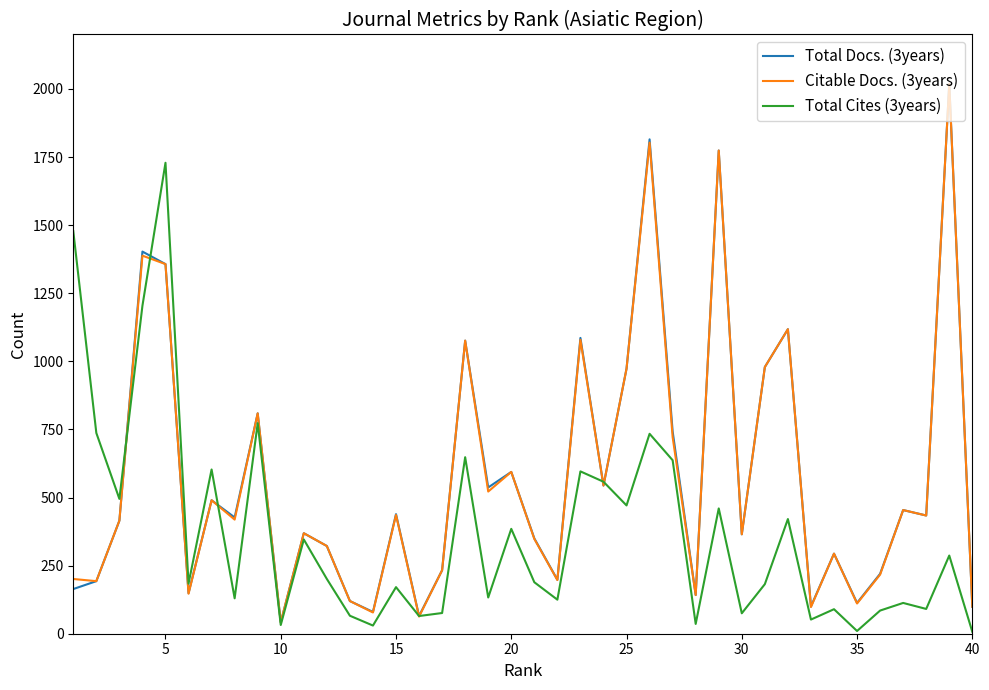

What is the greatest value displayed?

2019